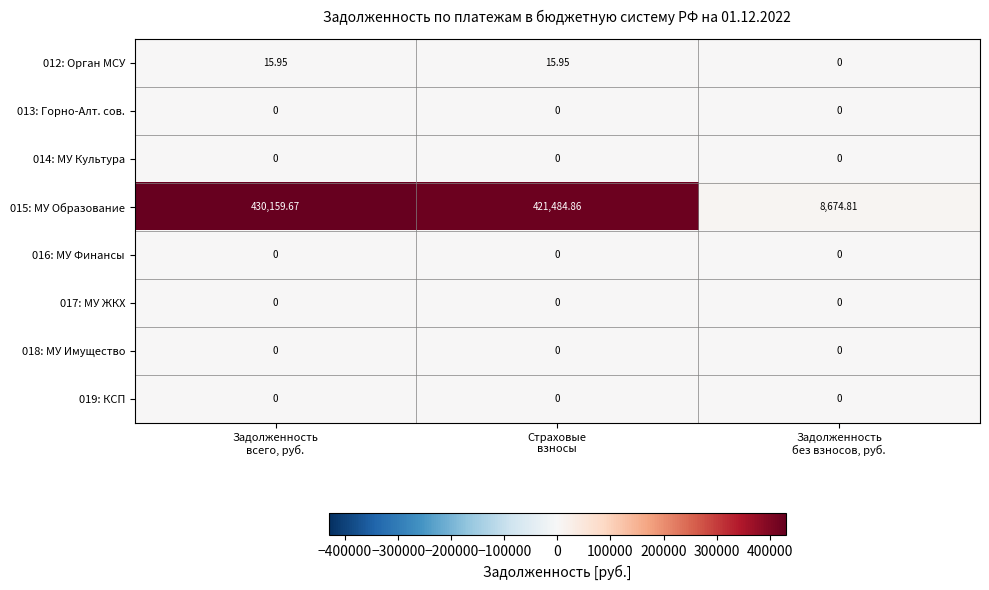

What is the difference between the highest and lowest values at Задолженность
без взносов, руб.?

8674.8